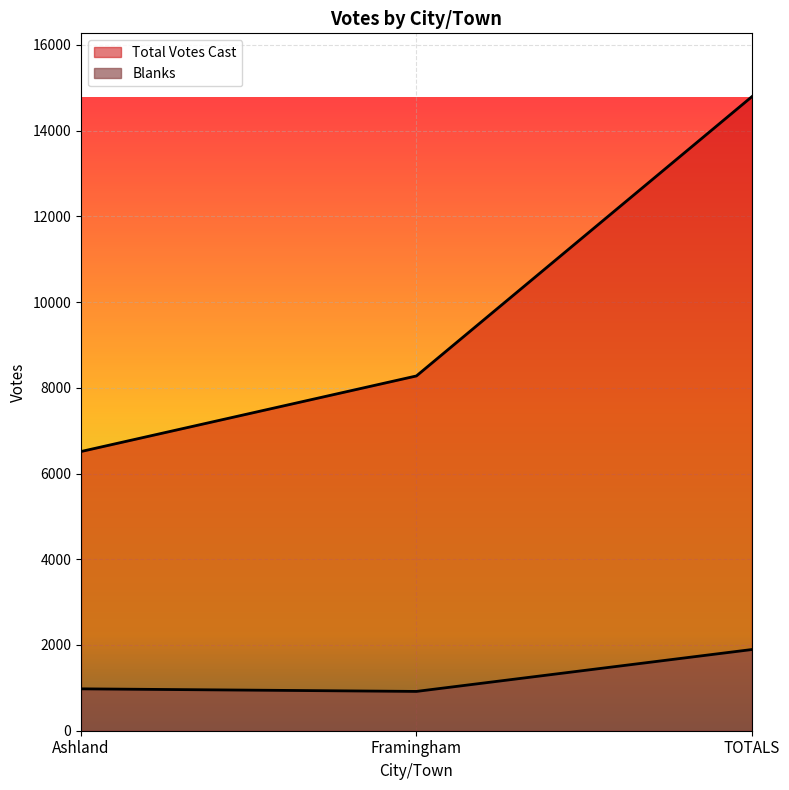

Reading left to right, transcribe all the data shown in this chart.

Blanks: 977	917	1894
Total Votes Cast: 6514	8277	14791